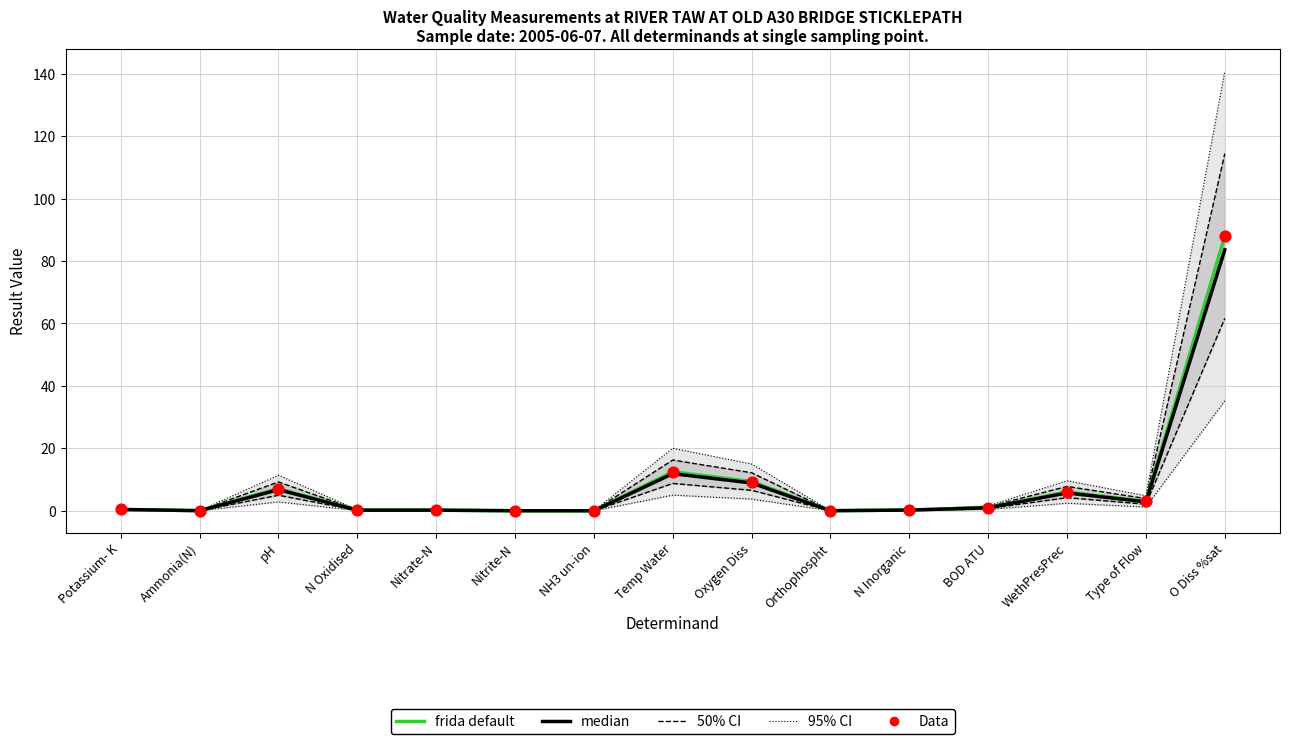

Which series has the largest total across all categories?

frida default